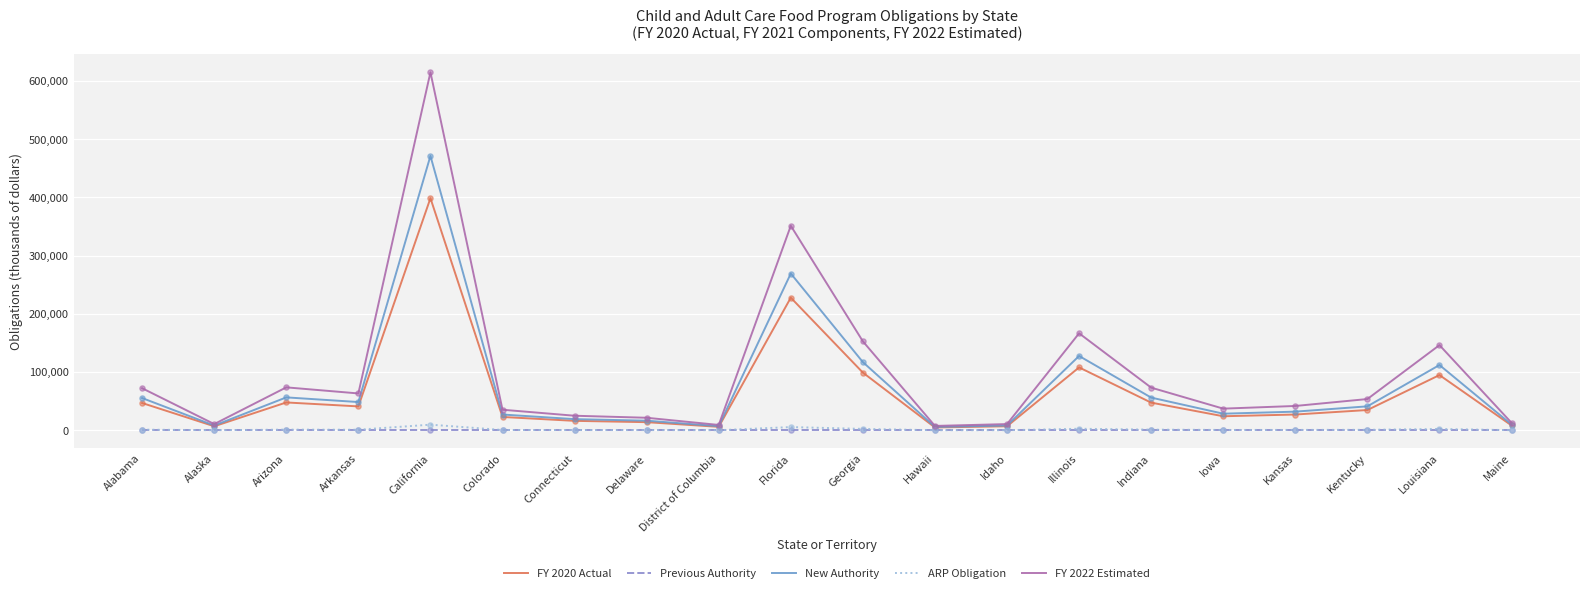

Is the value of Previous Authority at Arizona greater than the value of FY 2020 Actual at Illinois?

No